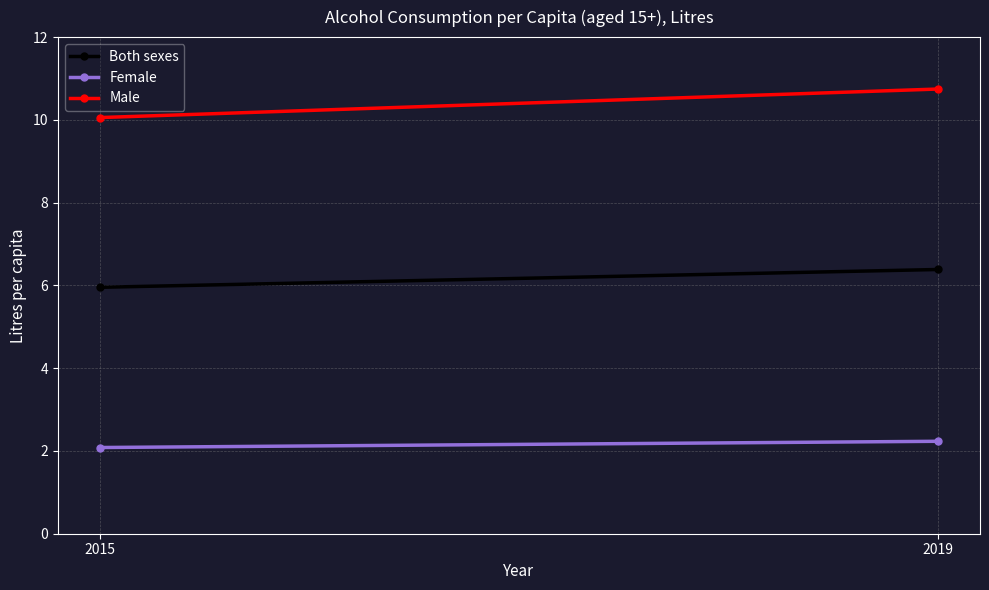

Between 2015 and 2019, which is larger?

2019